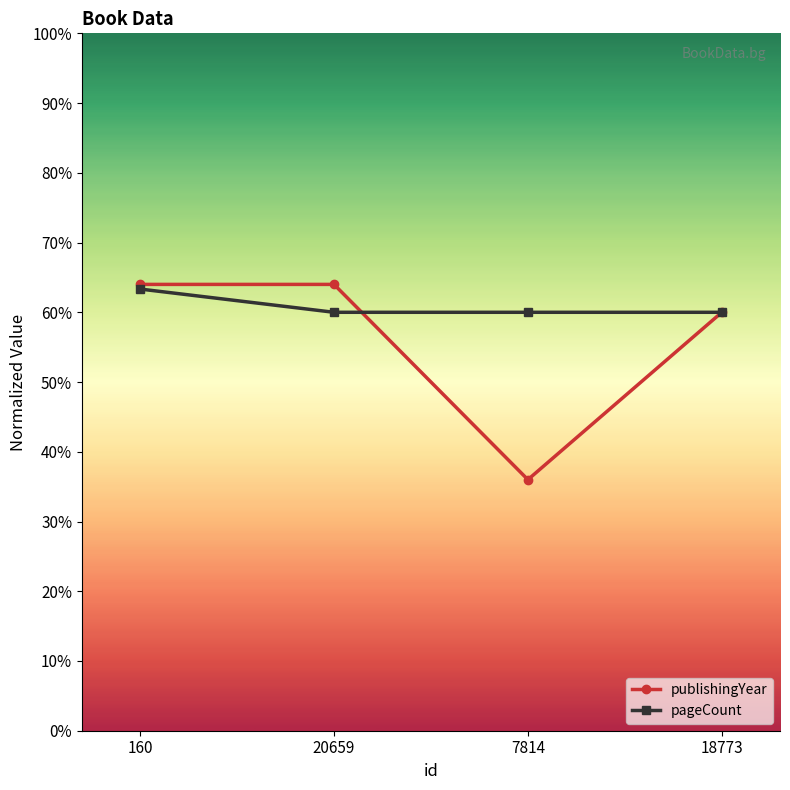

What are all the series names shown in the legend?

publishingYear, pageCount